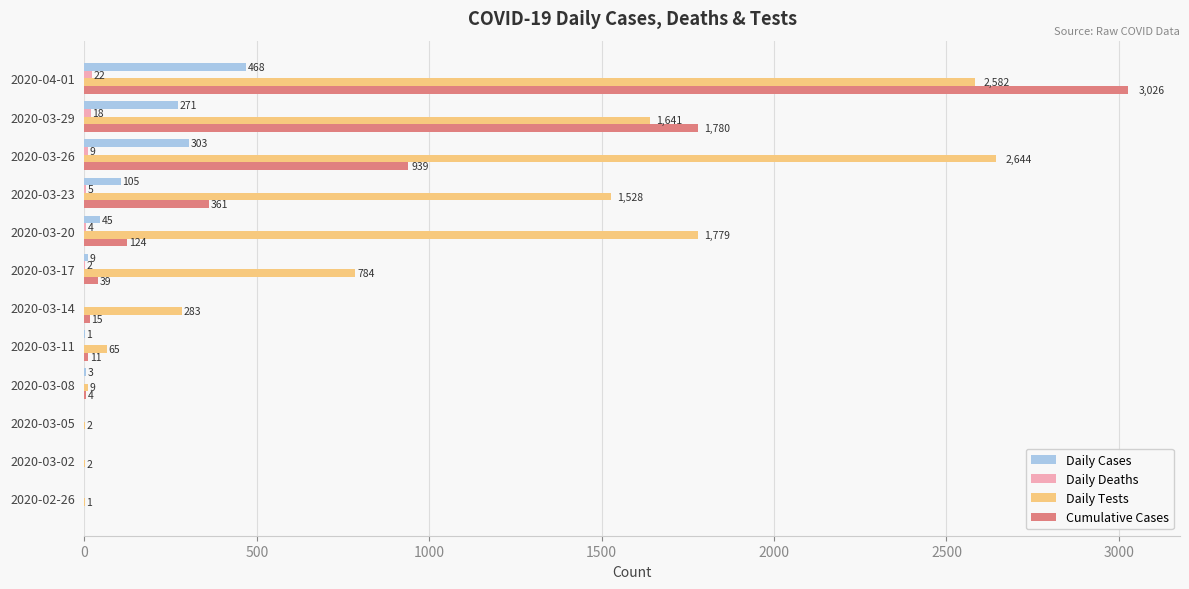

At which label is Daily Cases closest to 234?

2020-03-29